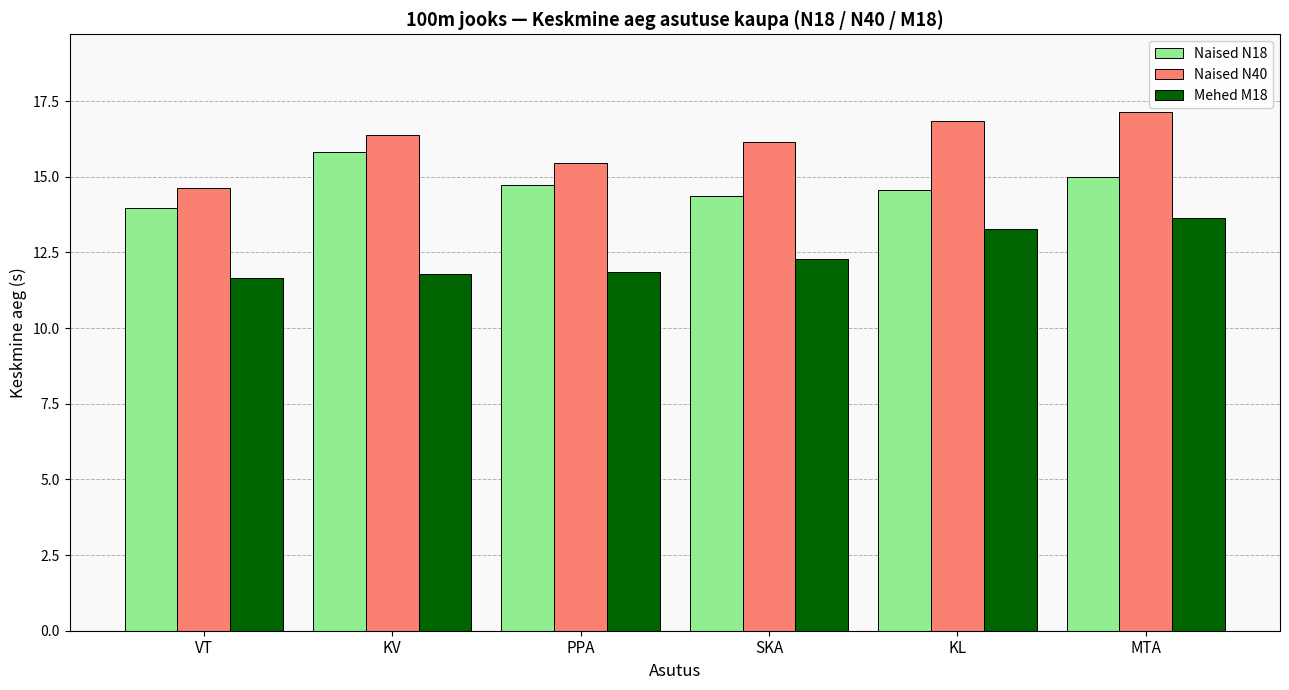

What position from the left is SKA?

4